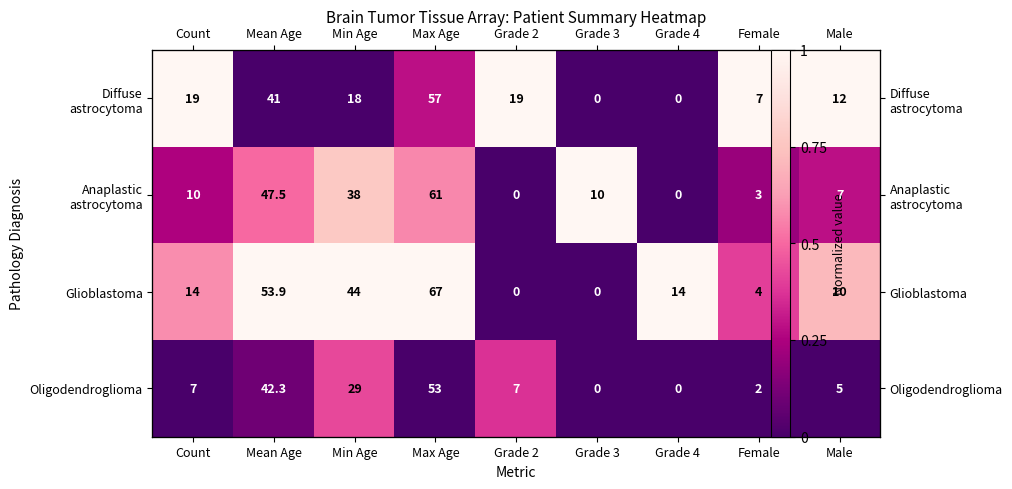

Count the number of data series in this chart.

4